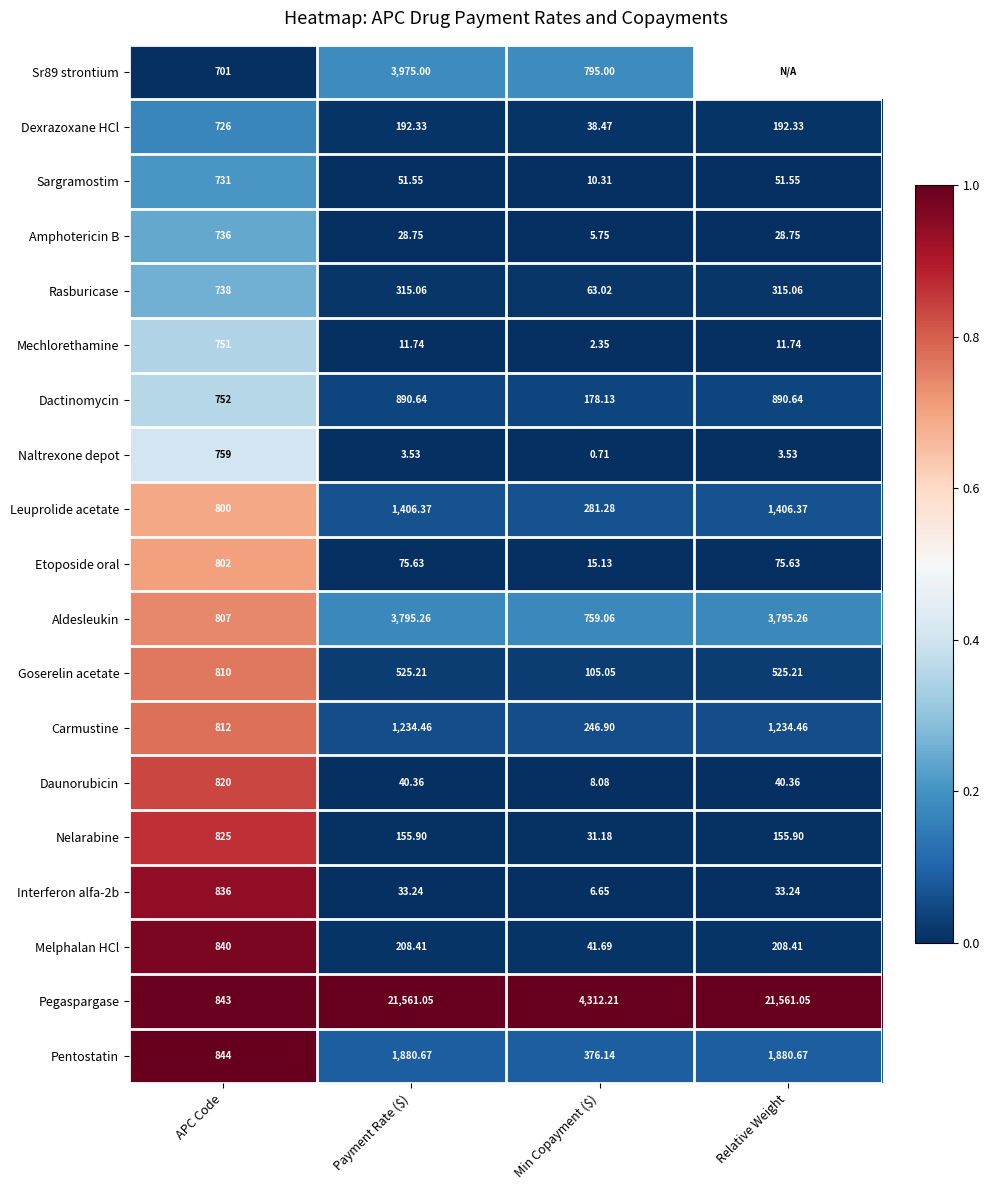

At which label does Rasburicase reach its peak?

APC Code